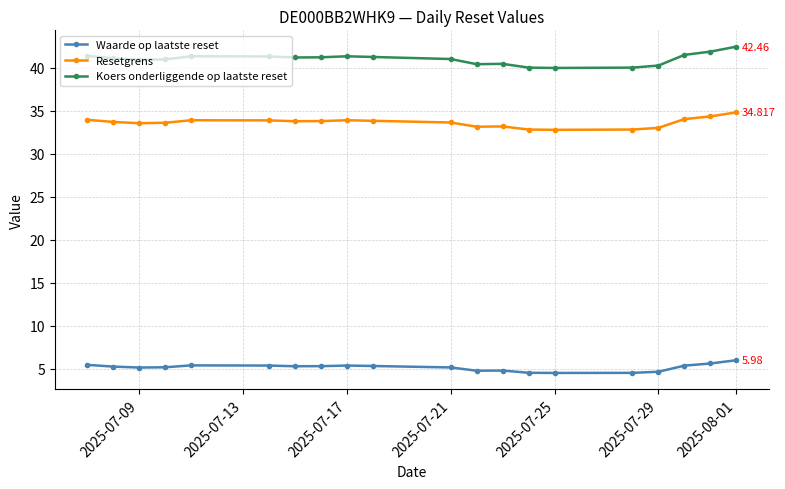

Which series has the largest total across all categories?

Koers onderliggende op laatste reset